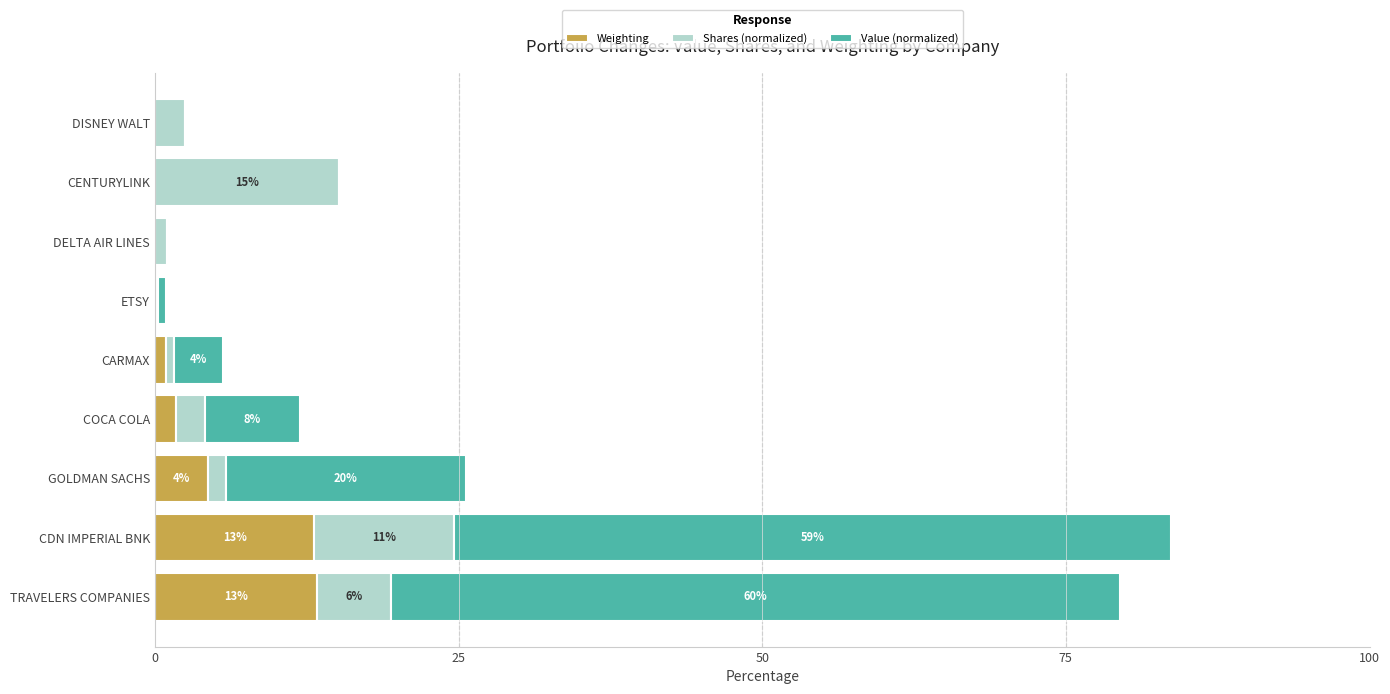

Is it true that Weighting equals 0.0 at DELTA AIR LINES?

True